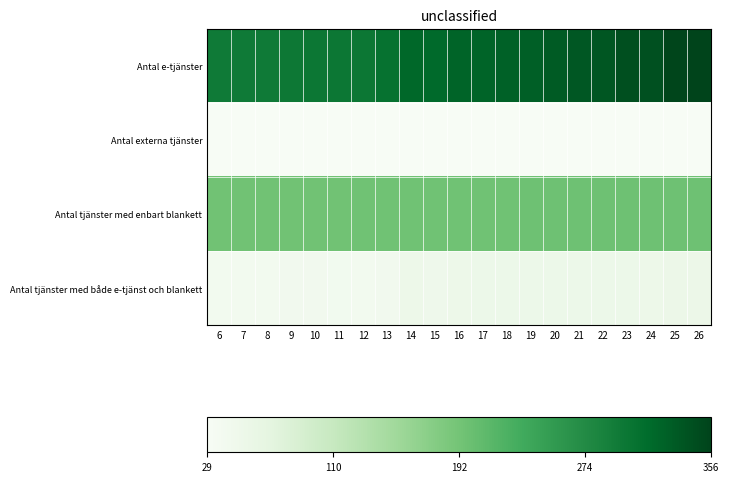

Which series changed the most between 15 and 25?

Antal e-tjänster